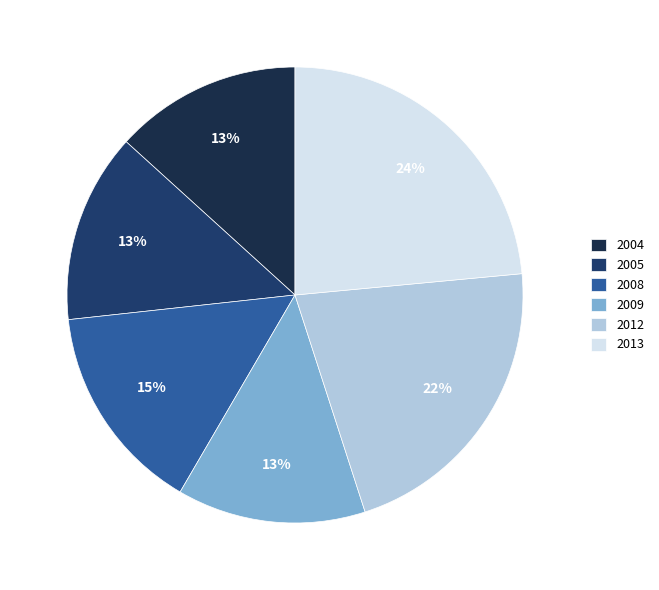

How many slices are in this pie chart?

6